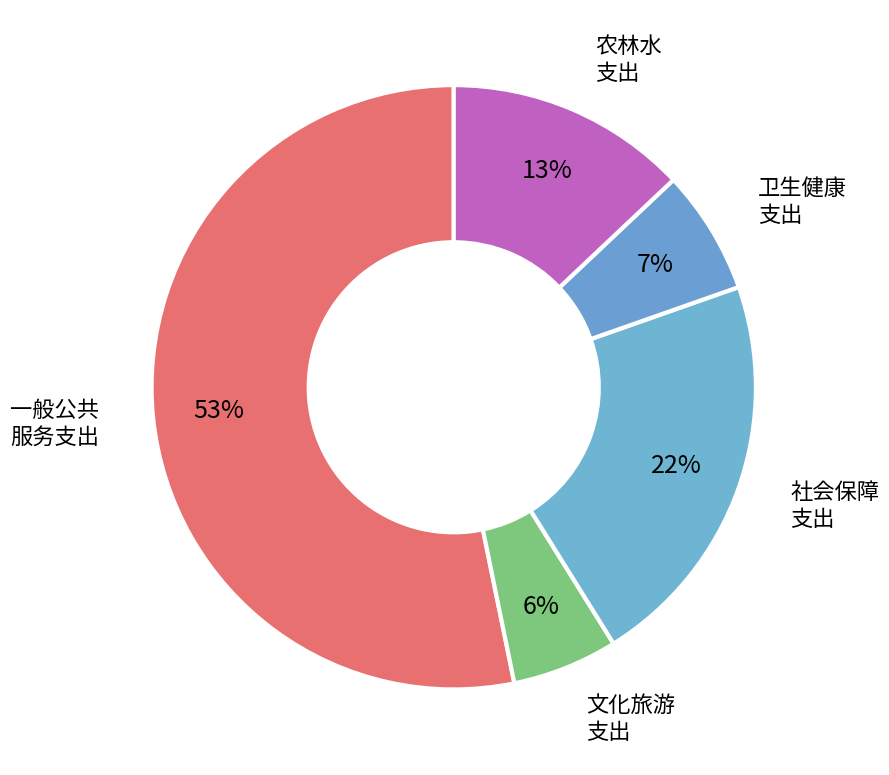

How many slices are in this pie chart?

5